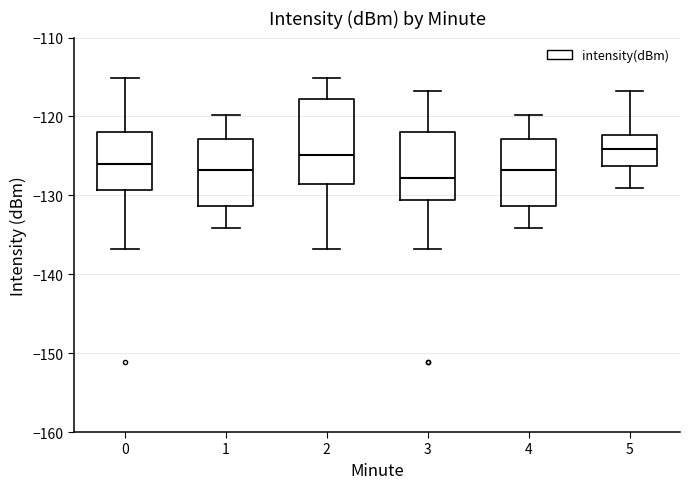

Comparing the boxes themselves (not the whiskers), which one is the tallest?

2